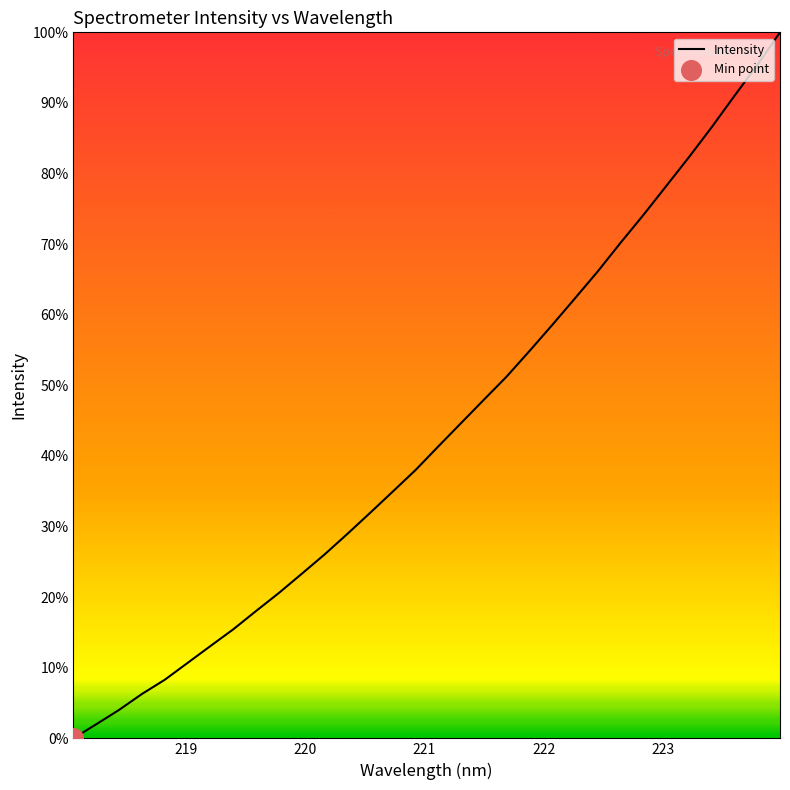

What is the greatest value displayed?

100.0